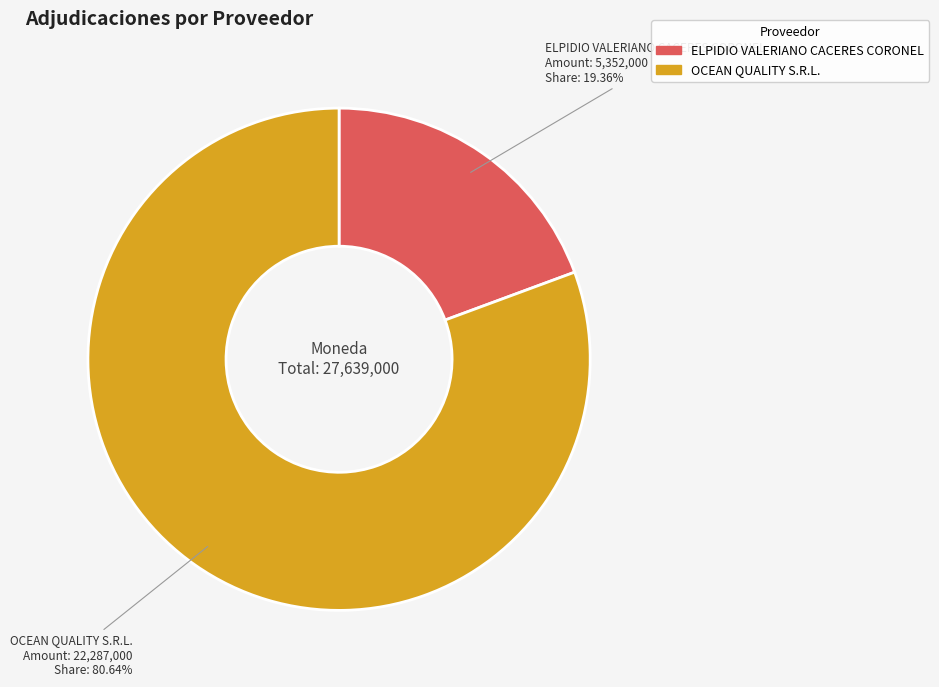

To the nearest percent, what is the combined percentage of ELPIDIO VALERIANO CACERES CORONEL and OCEAN QUALITY S.R.L.?

100%